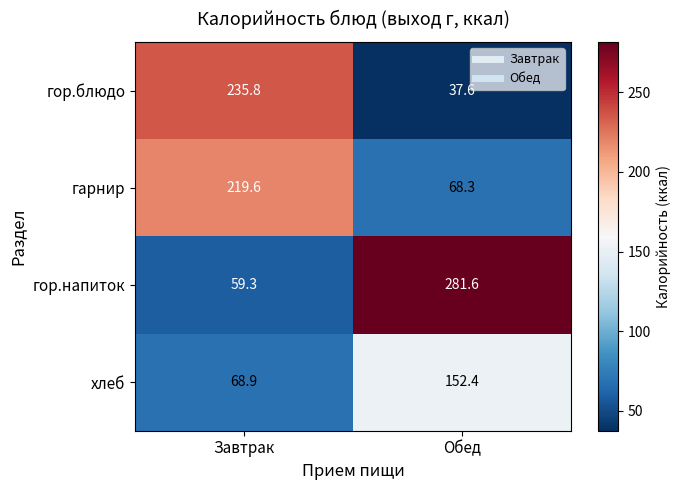

Rank the series at Завтрак from lowest to highest value.

гор.напиток, хлеб, гарнир, гор.блюдо